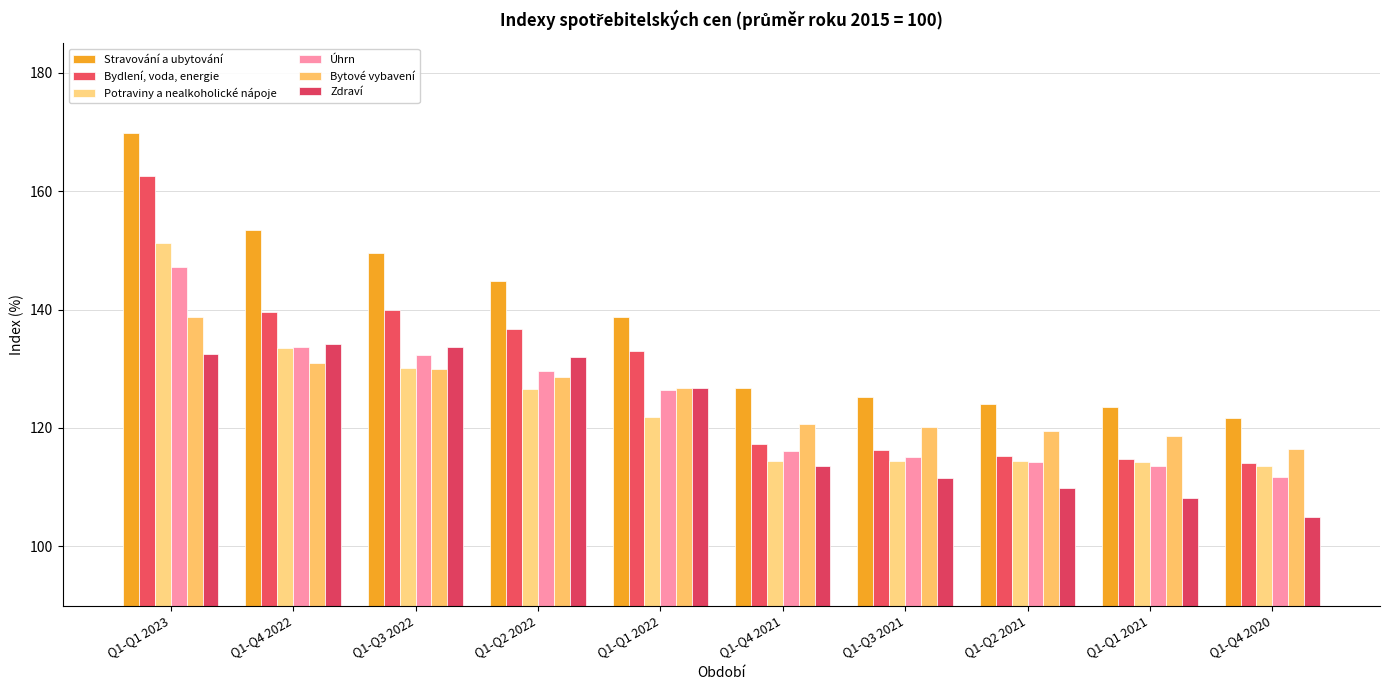

True or false: Zdraví has a value of 111.5 at Q1-Q3 2021.

True